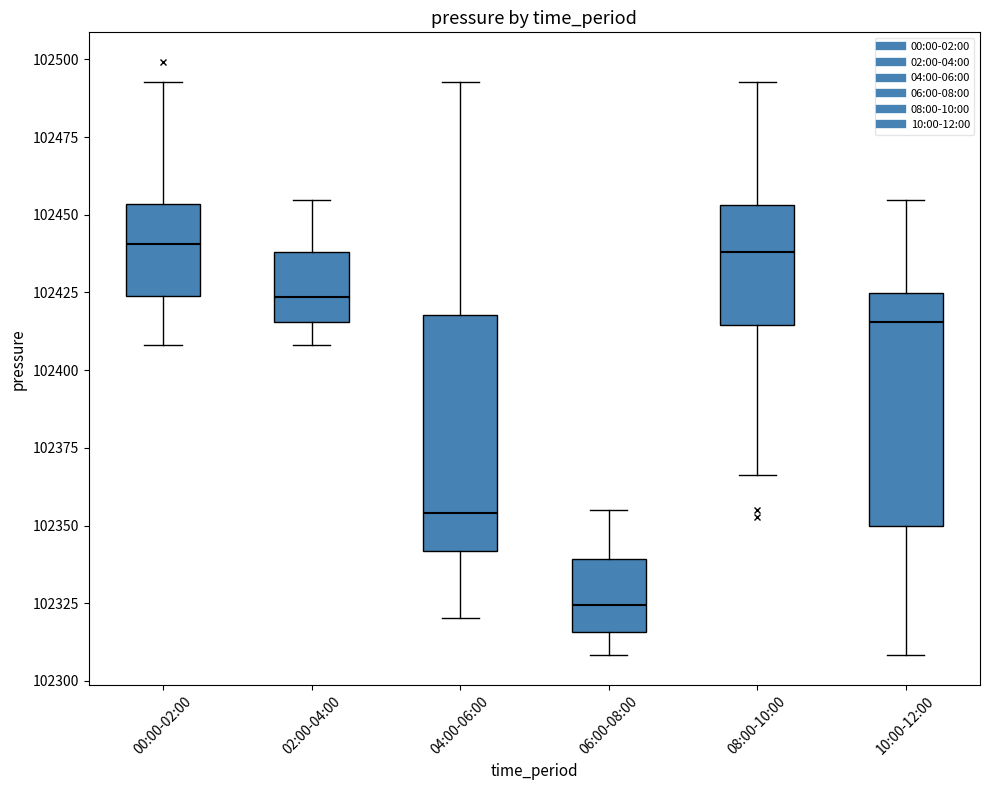

Where is the lower edge of the box for 04:00-06:00 on the y-axis? The values are not printed on the chart, so give them approximately, as read against the axis.

102340